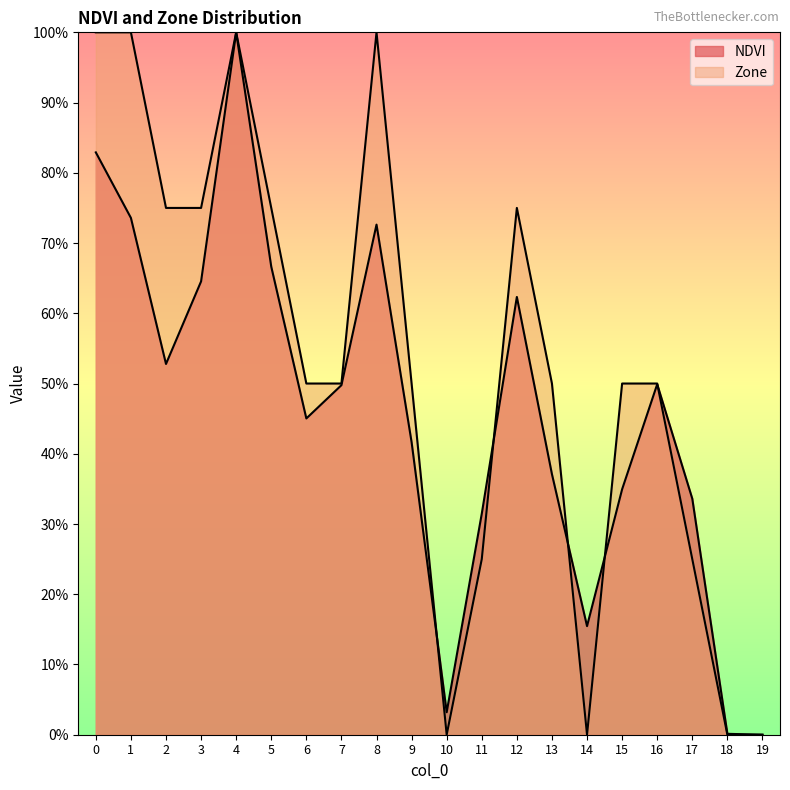

Reading left to right, transcribe all the data shown in this chart.

NDVI: 0.8	0.7	0.5	0.6	1.0	0.7	0.5	0.5	0.7	0.4	0.0	0.3	0.6	0.4	0.2	0.3	0.5	0.3	0.0	0.0
Zone: 1.0	1.0	0.8	0.8	1.0	0.8	0.5	0.5	1.0	0.5	0.0	0.2	0.8	0.5	0.0	0.5	0.5	0.2	0.0	0.0